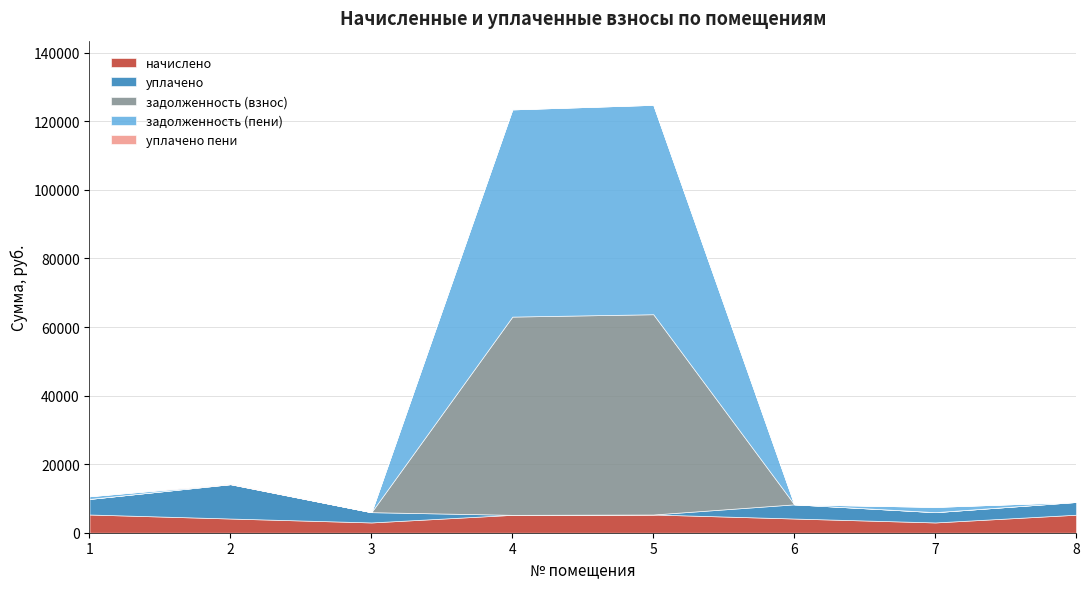

How many intersections are there between начислено and задолженность (пени)?

2